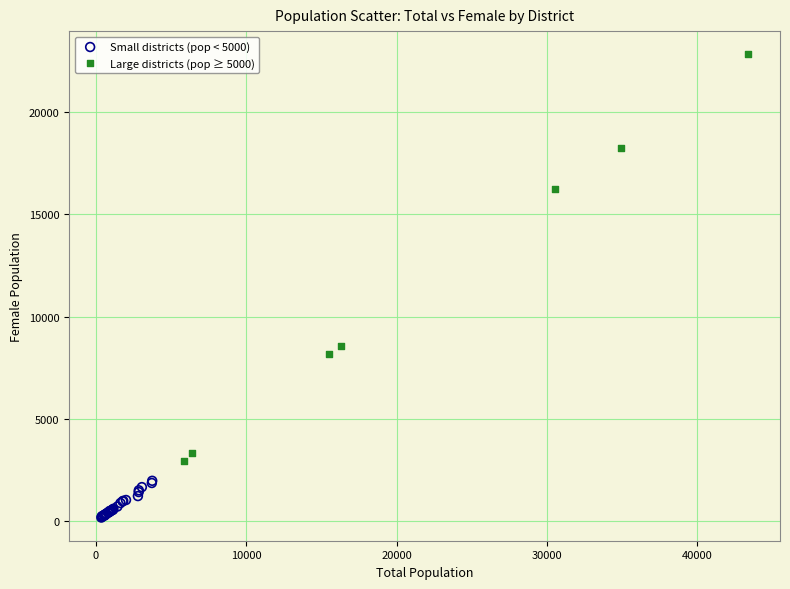

Which series contains the lowest Y value?

Small districts (pop < 5000)